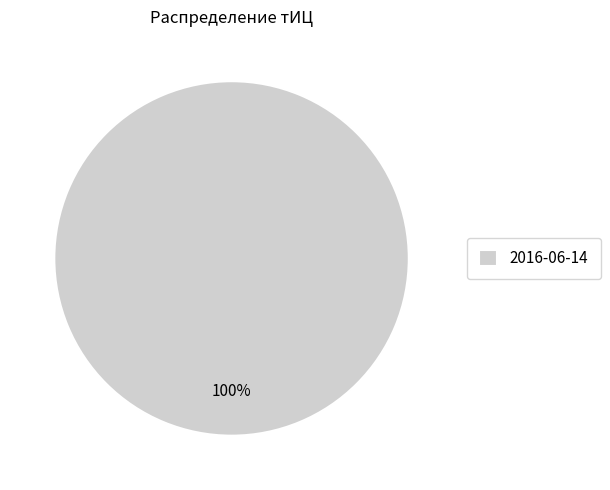

How many slices are in this pie chart?

1